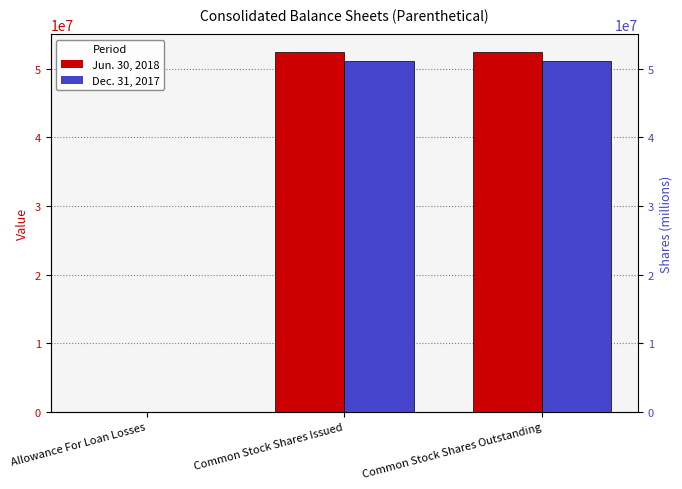

At how many categories does at least one series exceed 18470889?

2